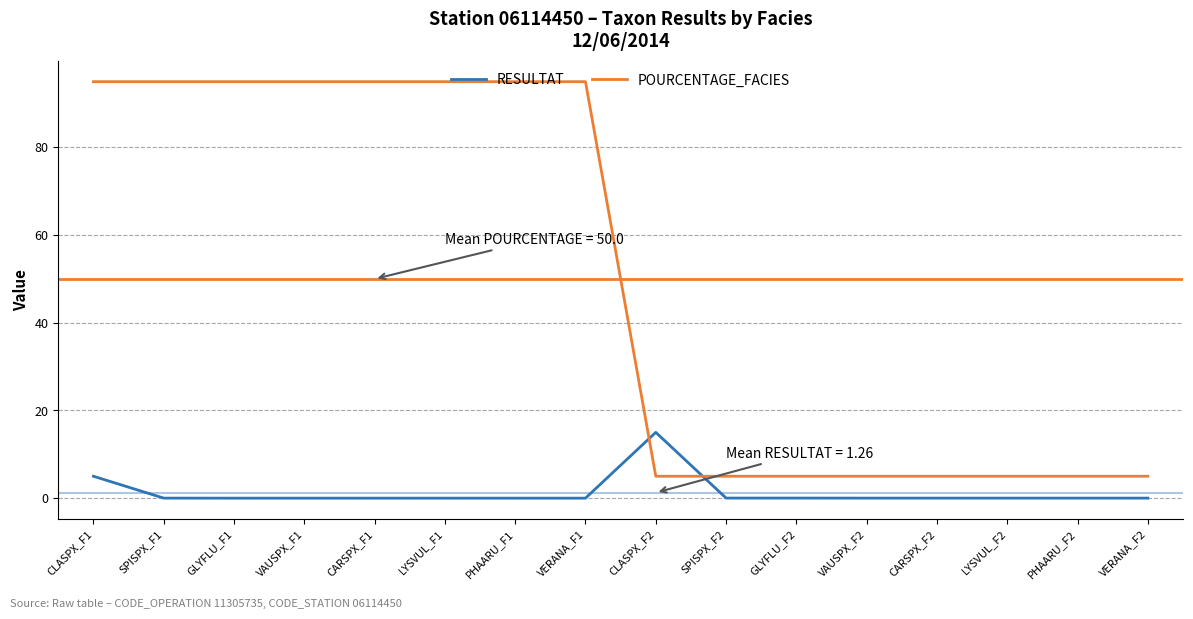

Rank the series by their maximum value, from lowest to highest.

RESULTAT, POURCENTAGE_FACIES